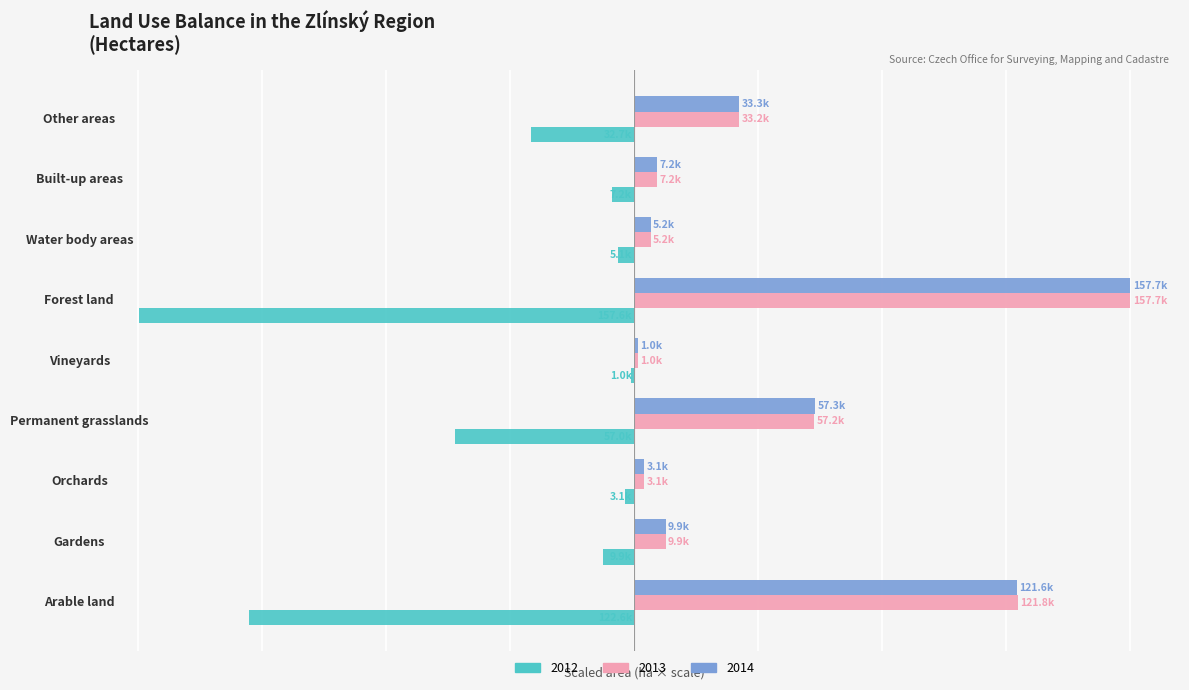

What are all the series names shown in the legend?

2012, 2013, 2014